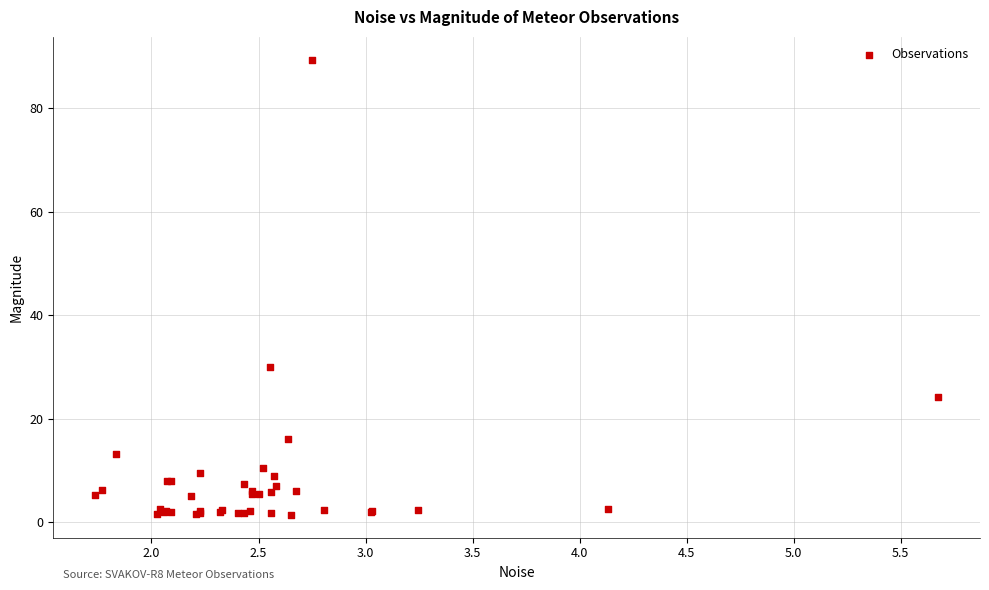

What Y value in the scatter plot is closest to 45?

29.9